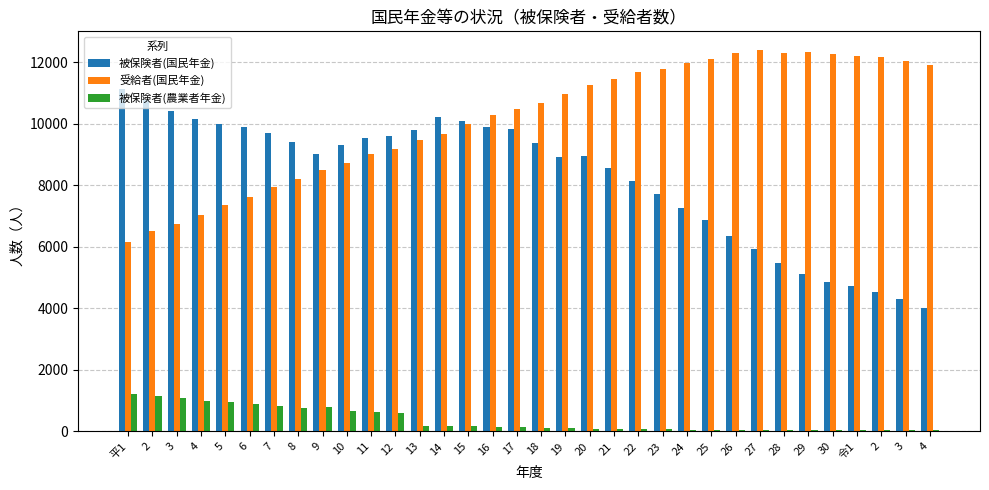

What is the spread (max minus min) of values at 24?

11910